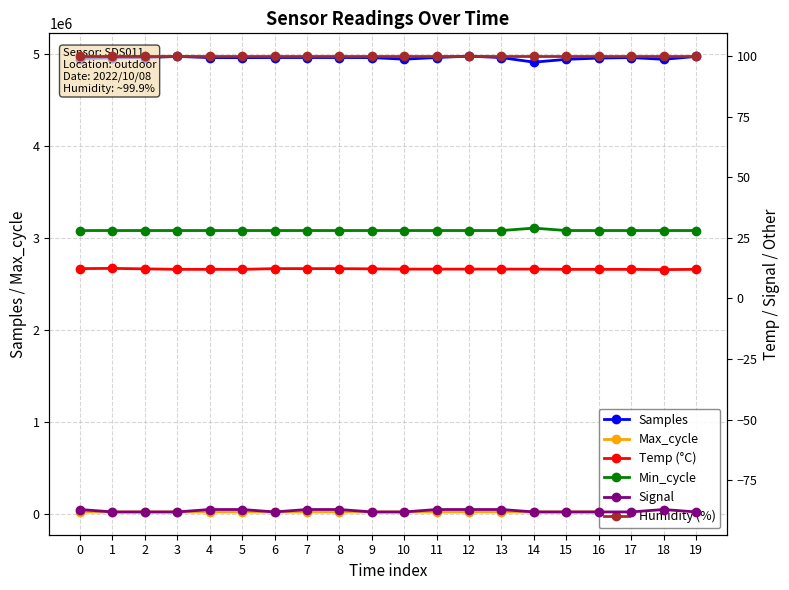

What is the sum of the Max_cycle values at 14 and 3?

40190.0